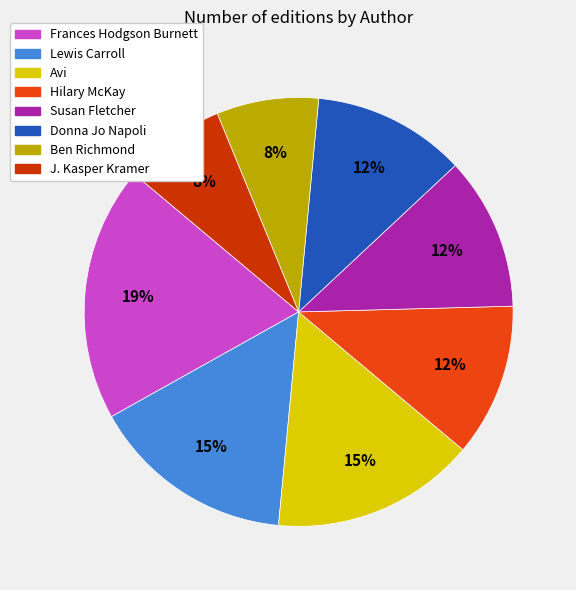

What percentage is the Donna Jo Napoli slice, to the nearest percent?

12%